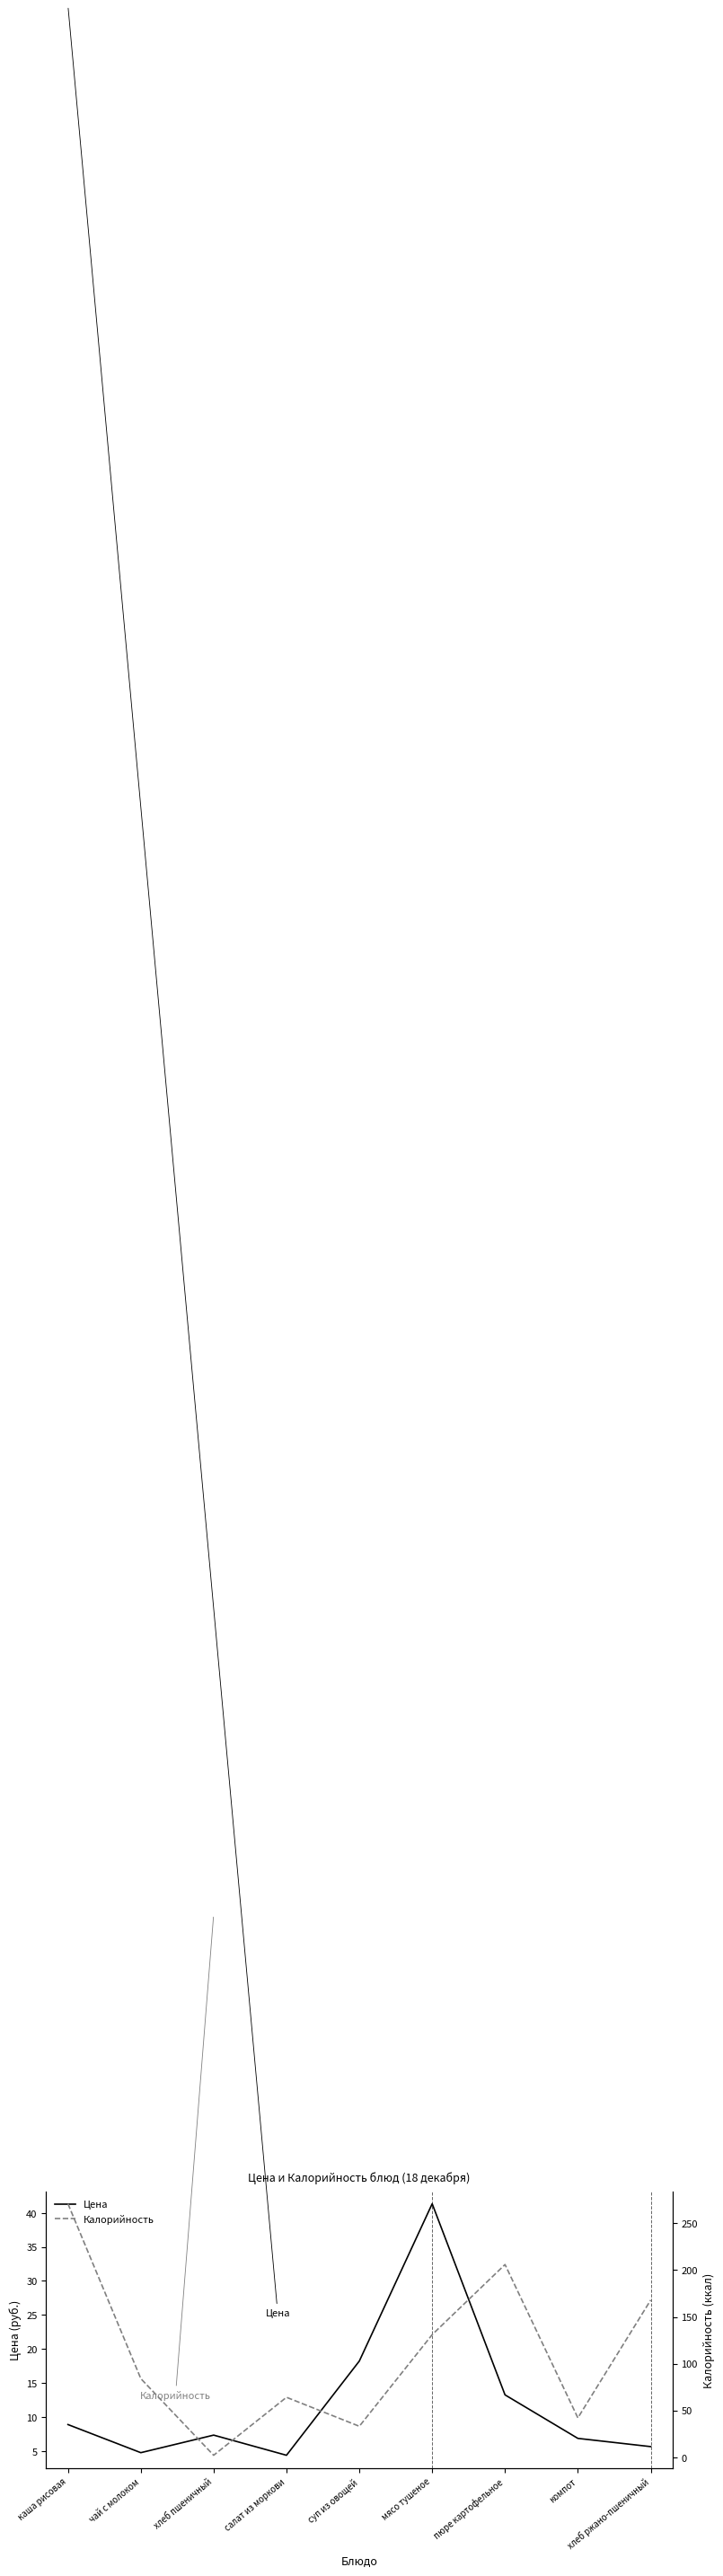

What is the label of the 4th point from the right?

мясо тушеное